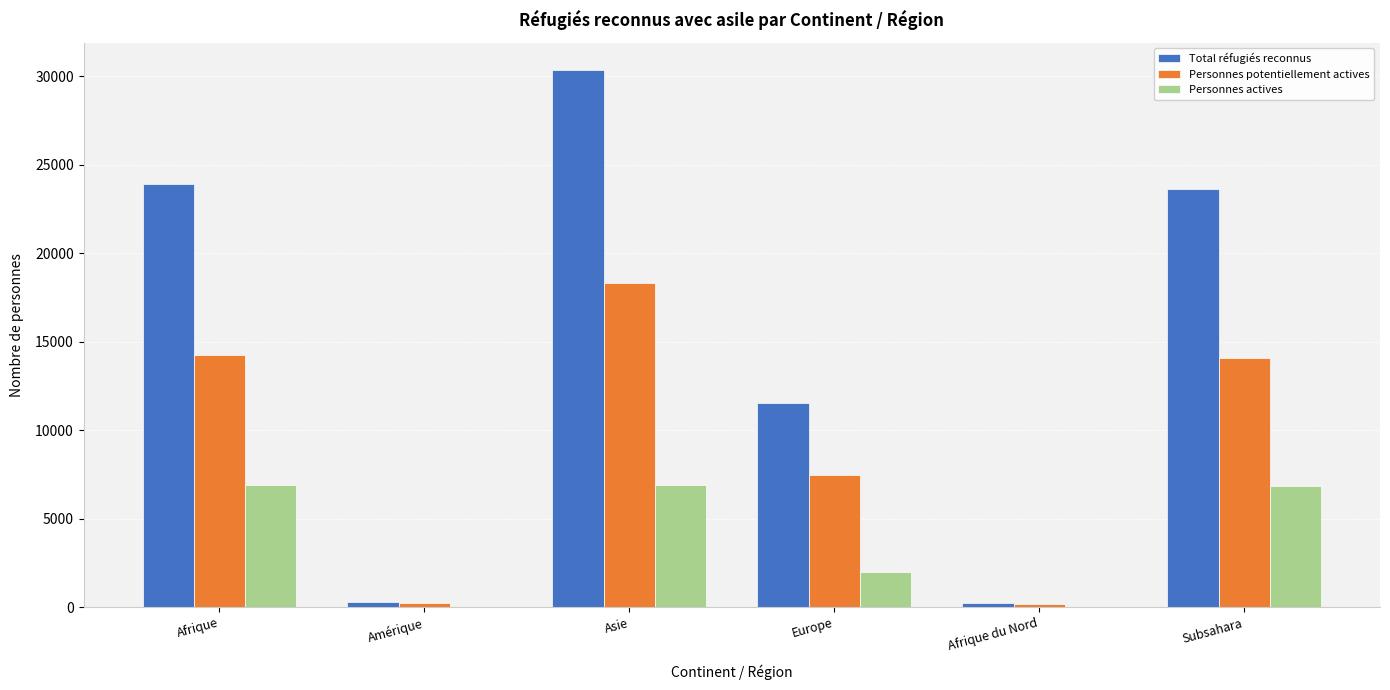

The Personnes potentiellement actives series shows 14262 at Afrique. True or false?

True